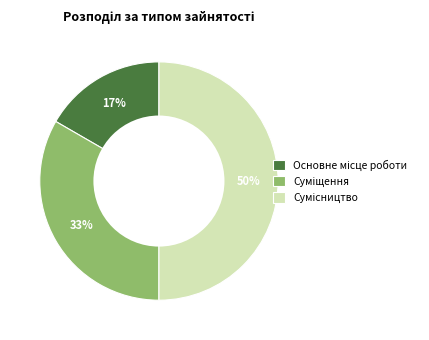

To the nearest percent, what is the average slice percentage?

33%